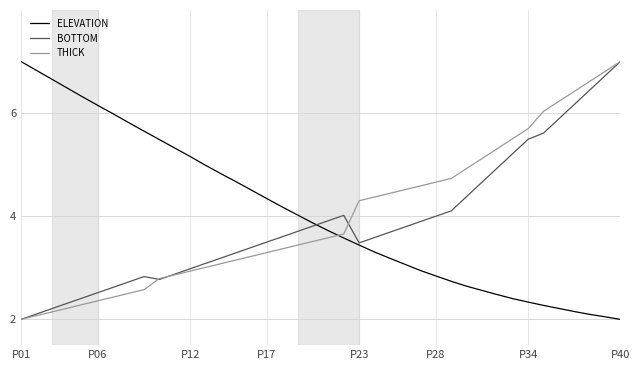

What is the smallest value displayed?

2.0